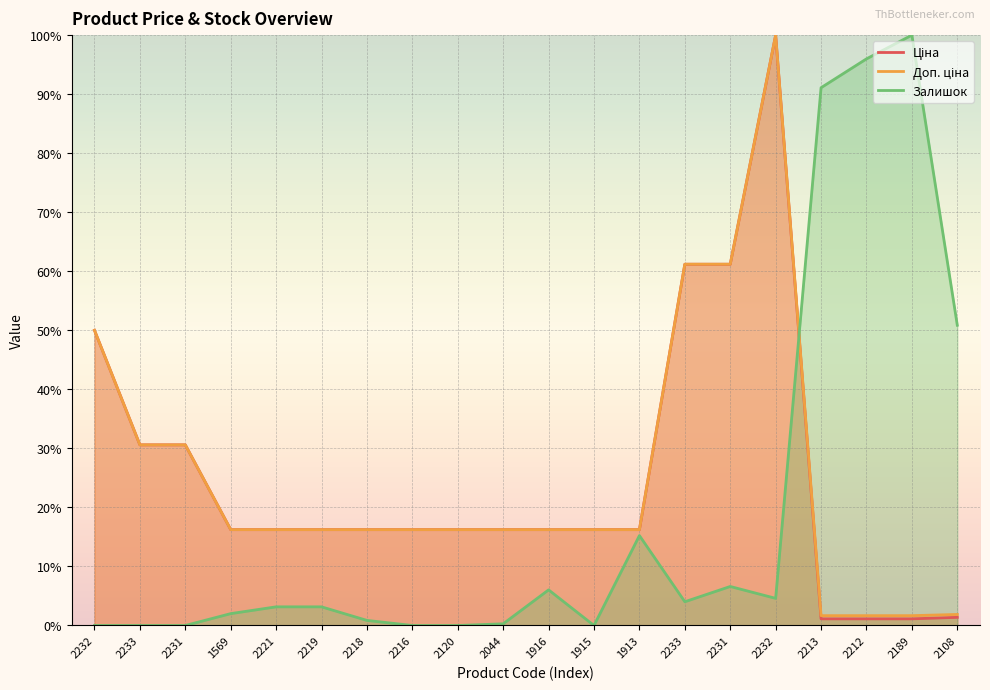

List the series in order of their peak value, highest first.

Ціна, Доп. ціна, Залишок